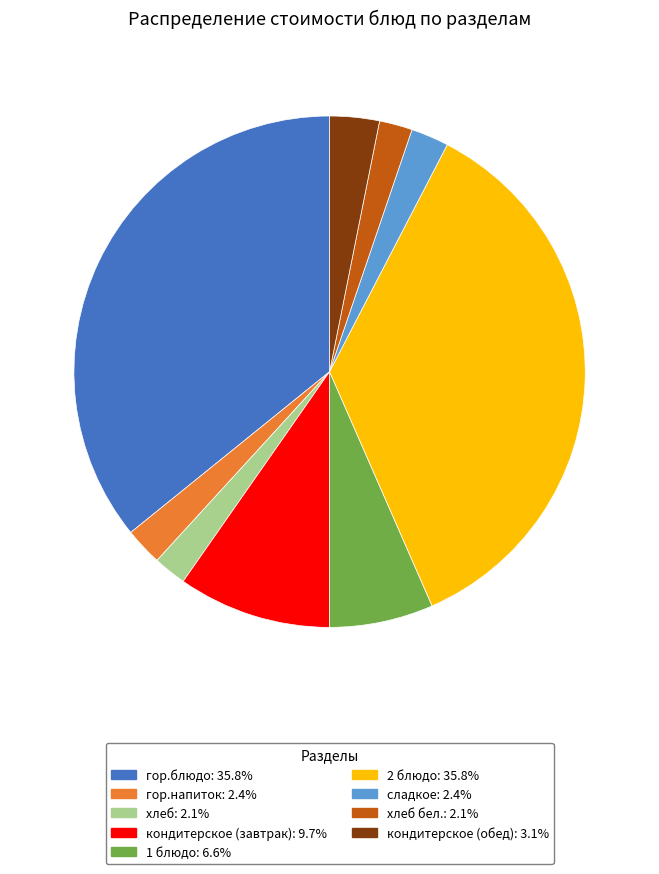

Is there any slice that represents more than half of the pie?

No